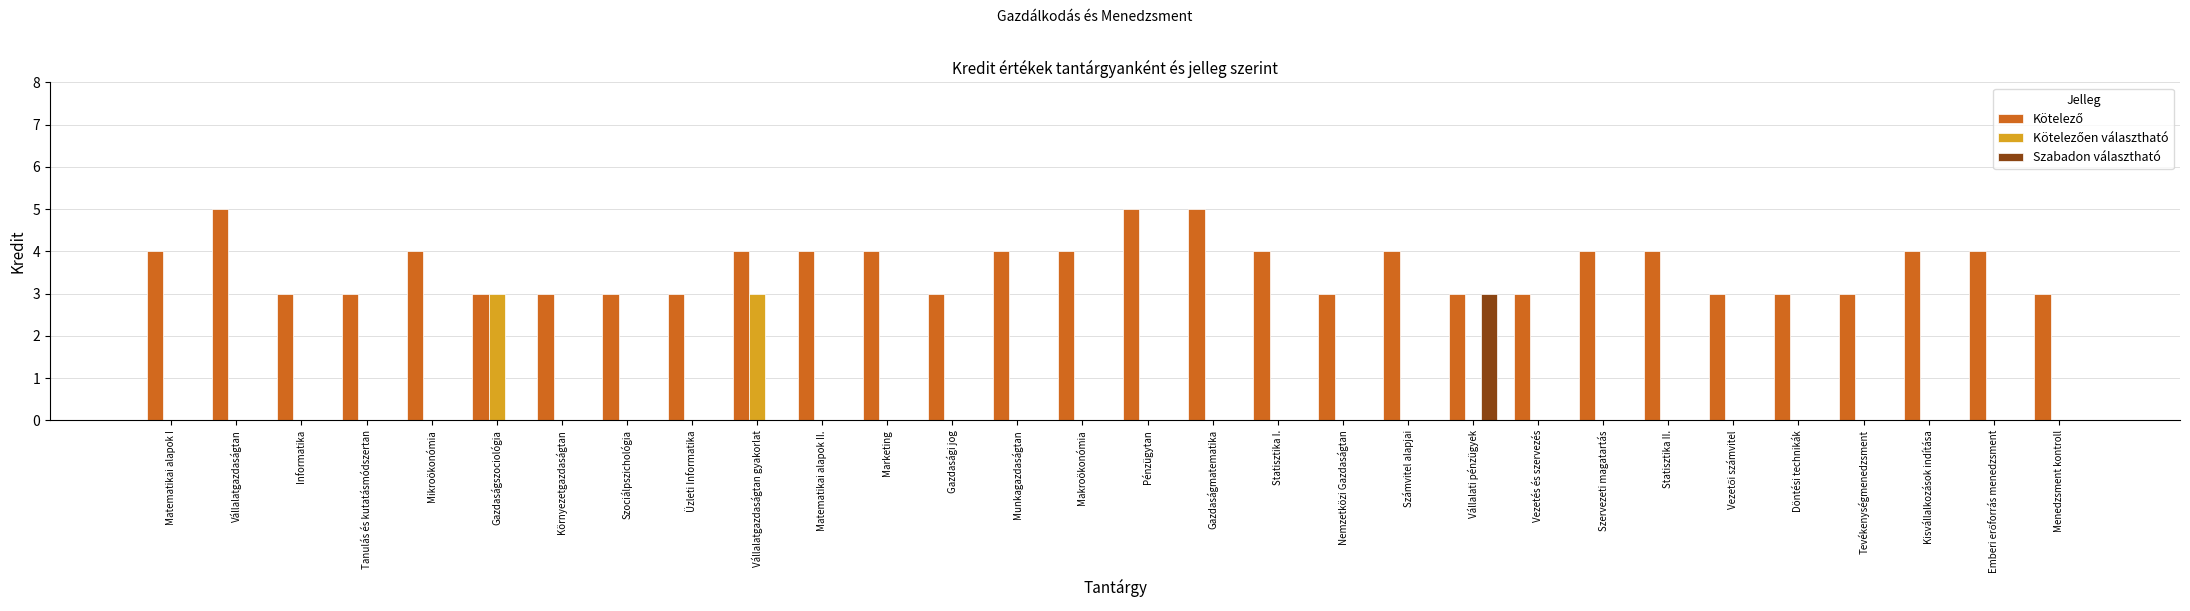

The value of Szabadon választható at Környezetgazdaságtan is 1. True or false?

False